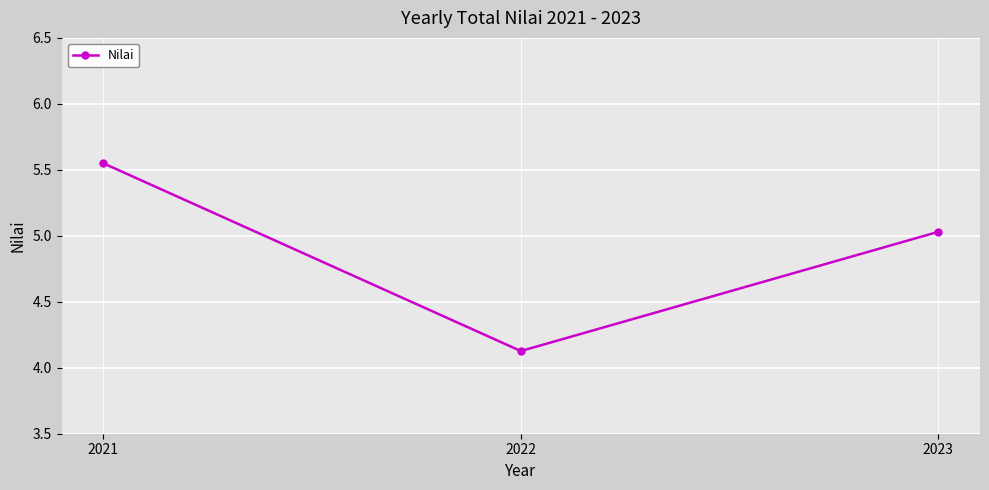

What is the approximate value at 2022?

4.1